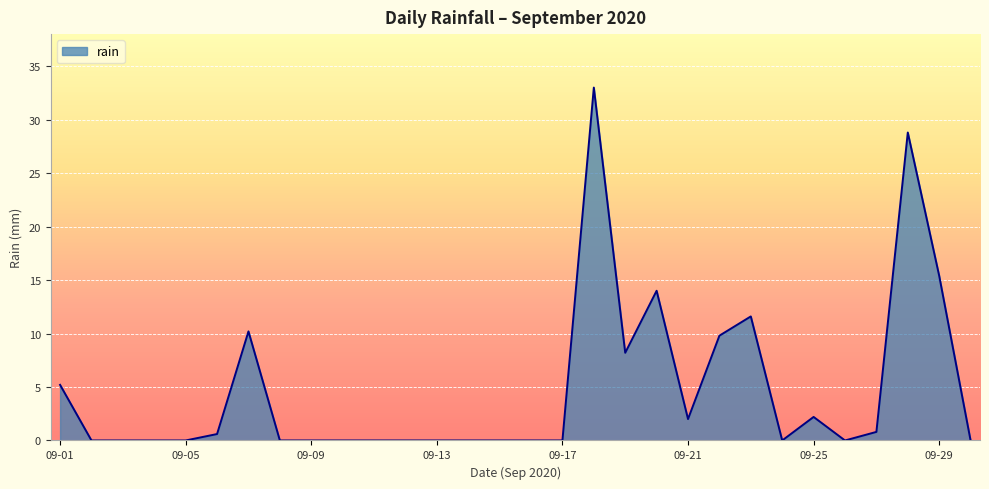

Does the chart display data point markers on the line(s)?

No